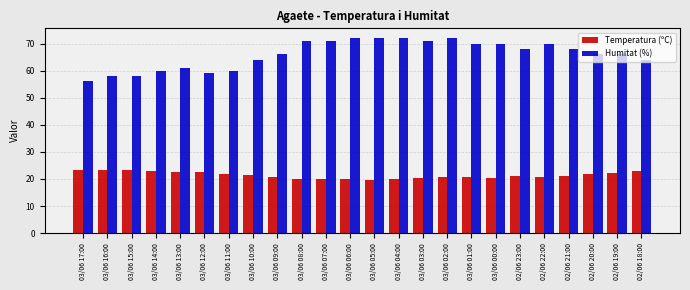

Rank the series at 03/06 12:00 from lowest to highest value.

Temperatura (ºC), Humitat (%)